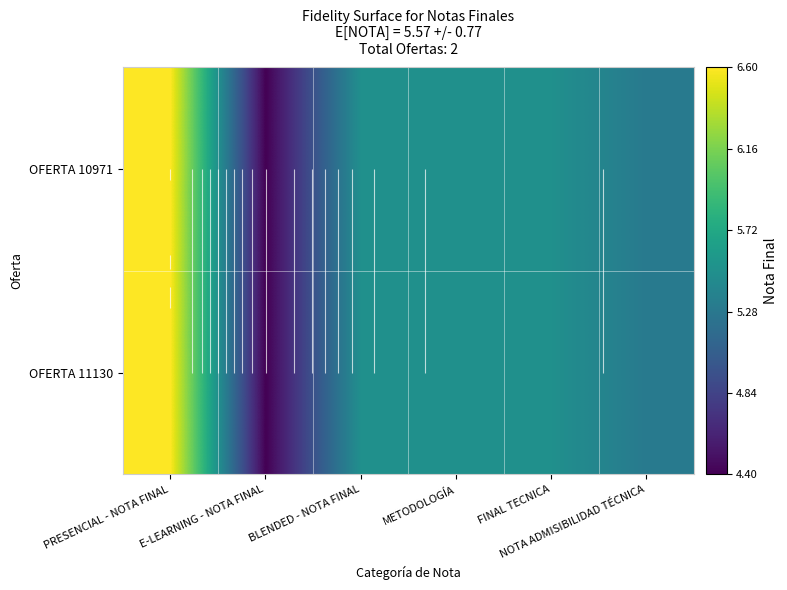

List the labels in order of OFERTA 10971 value, largest first.

PRESENCIAL - NOTA FINAL, BLENDED - NOTA FINAL, METODOLOGÍA, FINAL TECNICA, NOTA ADMISIBILIDAD TÉCNICA, E-LEARNING - NOTA FINAL